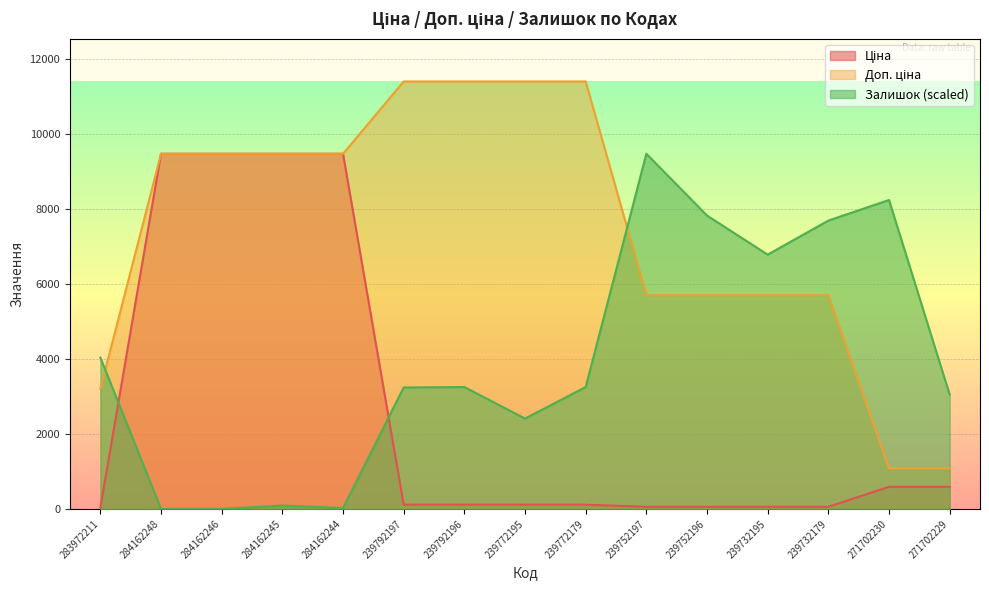

Reading left to right, what are all the values shown in this chart?

Ціна: 32.0	9480.1	9480.1	9480.1	9480.1	114.1	114.1	114.1	114.1	57.0	57.0	57.0	57.0	589.9	589.9
Доп. ціна: 3205.0	9480.1	9480.1	9480.1	9480.1	11410.0	11410.0	11410.0	11410.0	5705.0	5705.0	5705.0	5705.0	1081.7	1081.7
Залишок: 4038.8	0.0	0.0	89.8	22.4	3242.3	3253.5	2412.1	3253.5	9480.1	7830.9	6787.5	7696.2	8246.0	3051.6